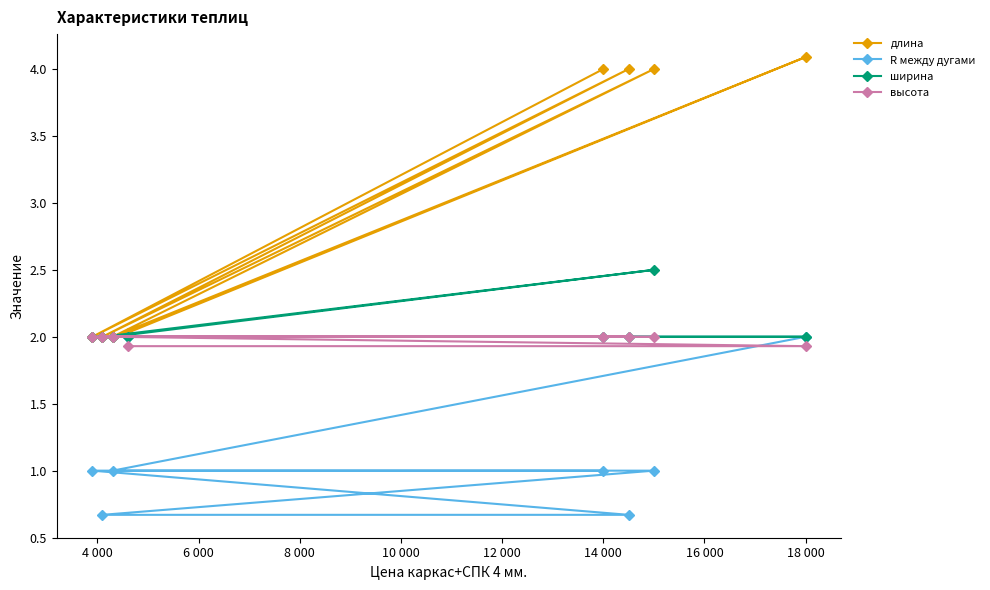

Which series has the largest range (max minus min)?

длина